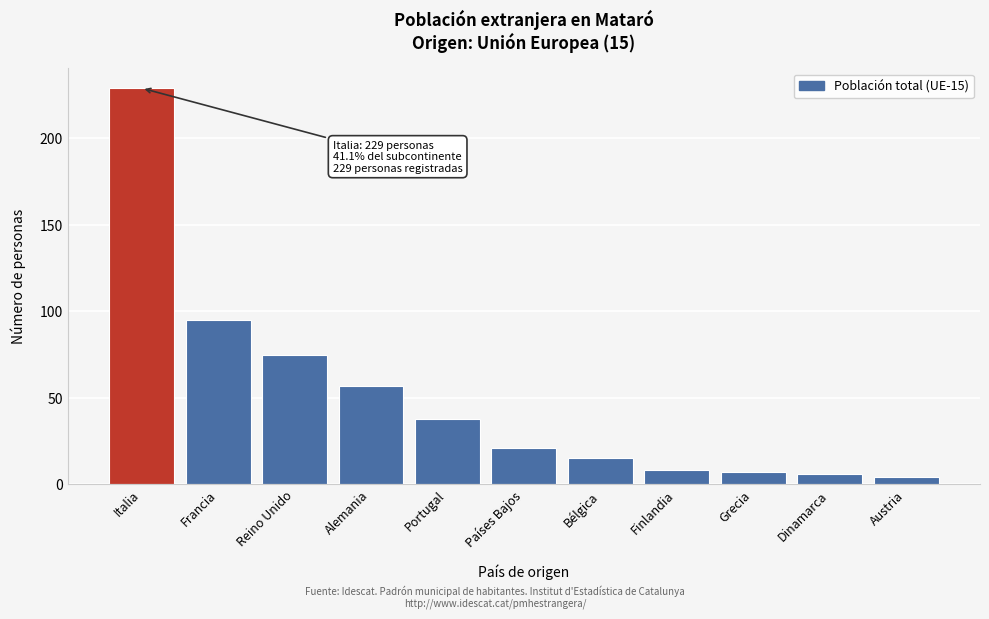

Reading left to right, list all the values displayed in this chart.

229	95	75	57	38	21	15	8	7	6	4